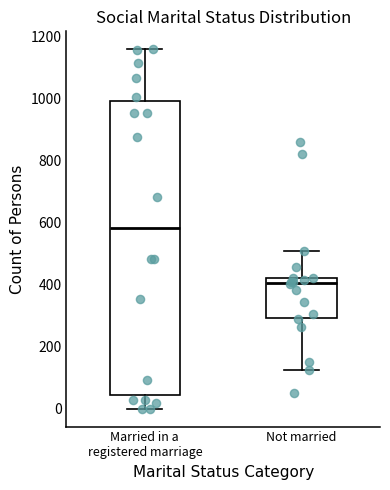

Reading left to right, transcribe this box plot: for each box, give where its median line is, the range the box spans, and where its two whiskers end, as read against the y-axis. The values are not printed on the chart, so give them approximately, as read against the axis.

Married in a registered marriage: median 580, box 40 to 1000, whiskers 0 to 1160
Not married: median 400, box 300 to 420, whiskers 120 to 500